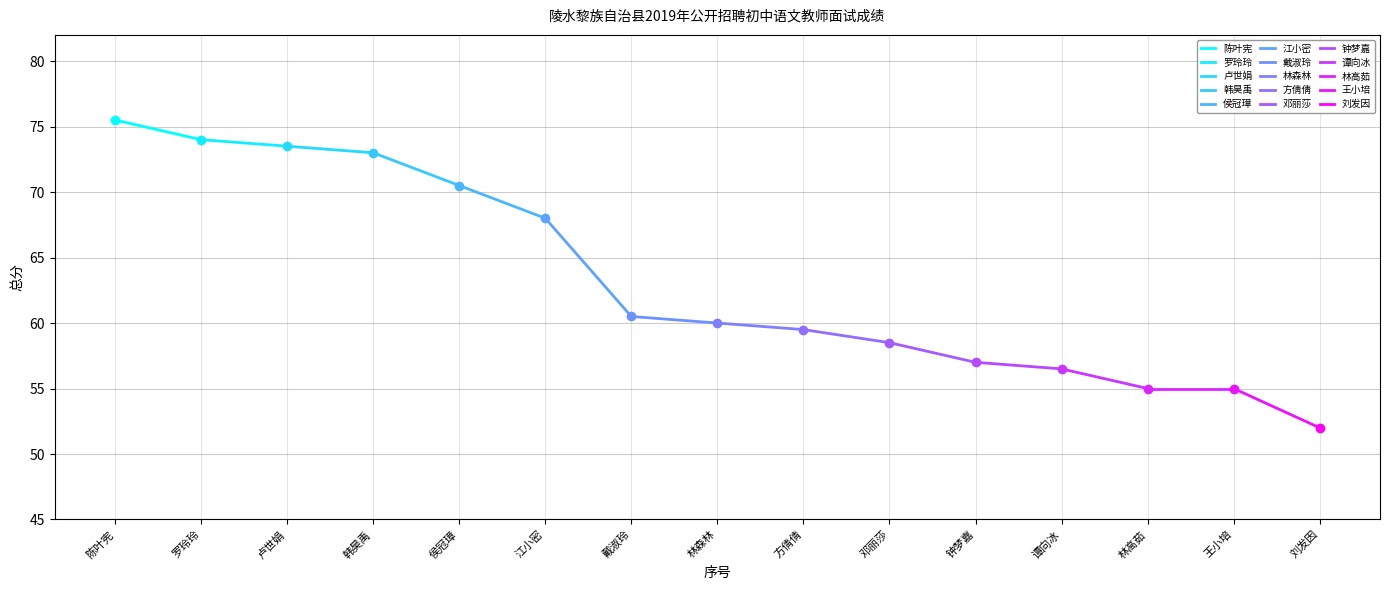

What is the sum of all values?

948.5